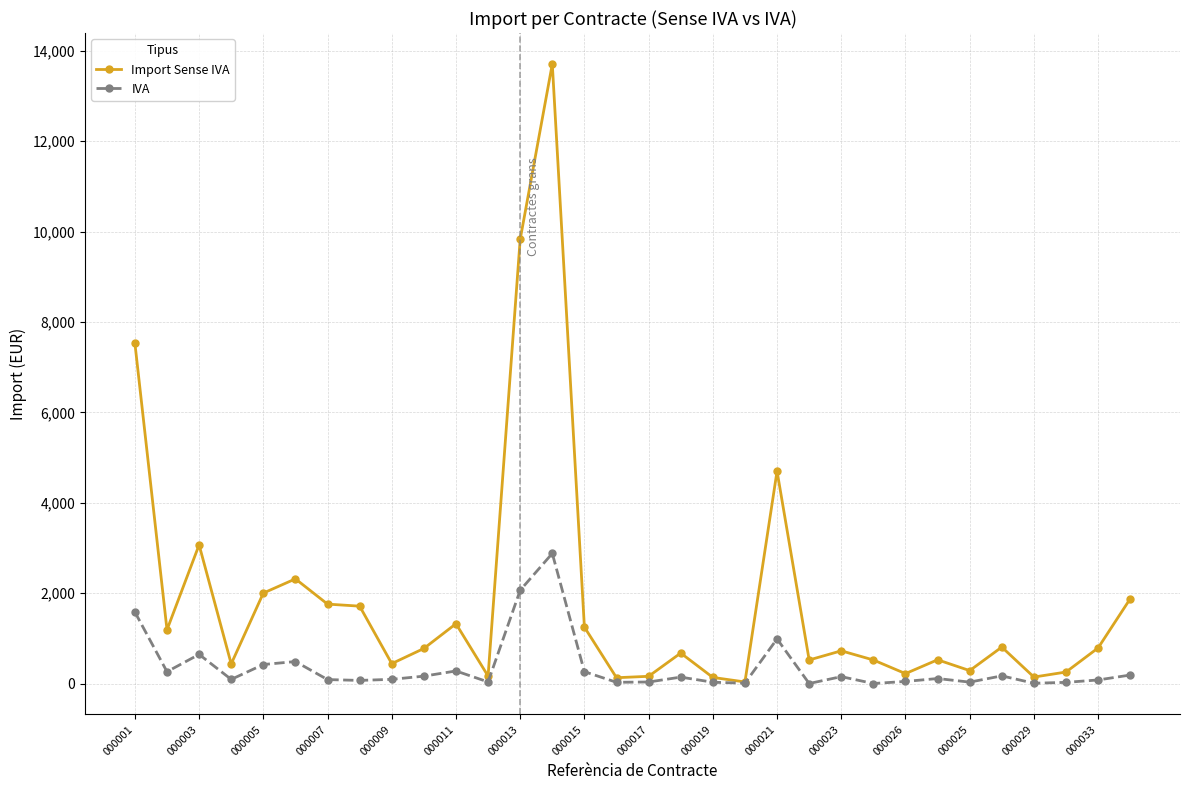

True or false: IVA has more than 0 points higher than both neighbors.

True